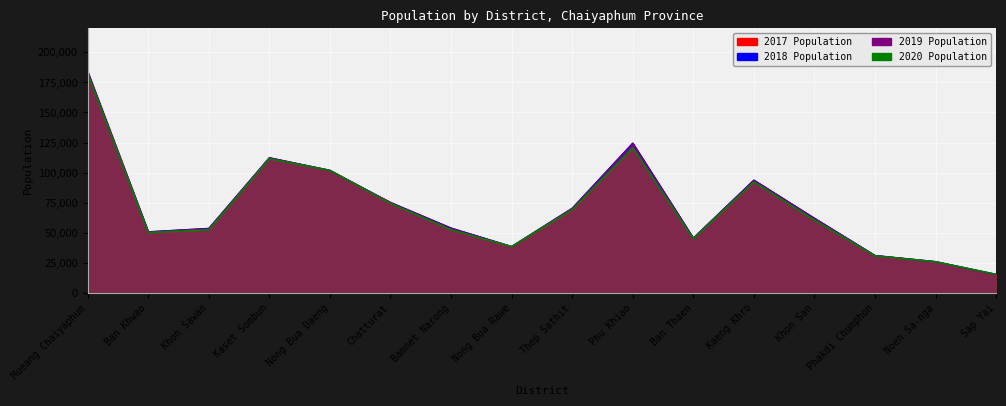

How many intersections are there between 2017 and 2020?

5